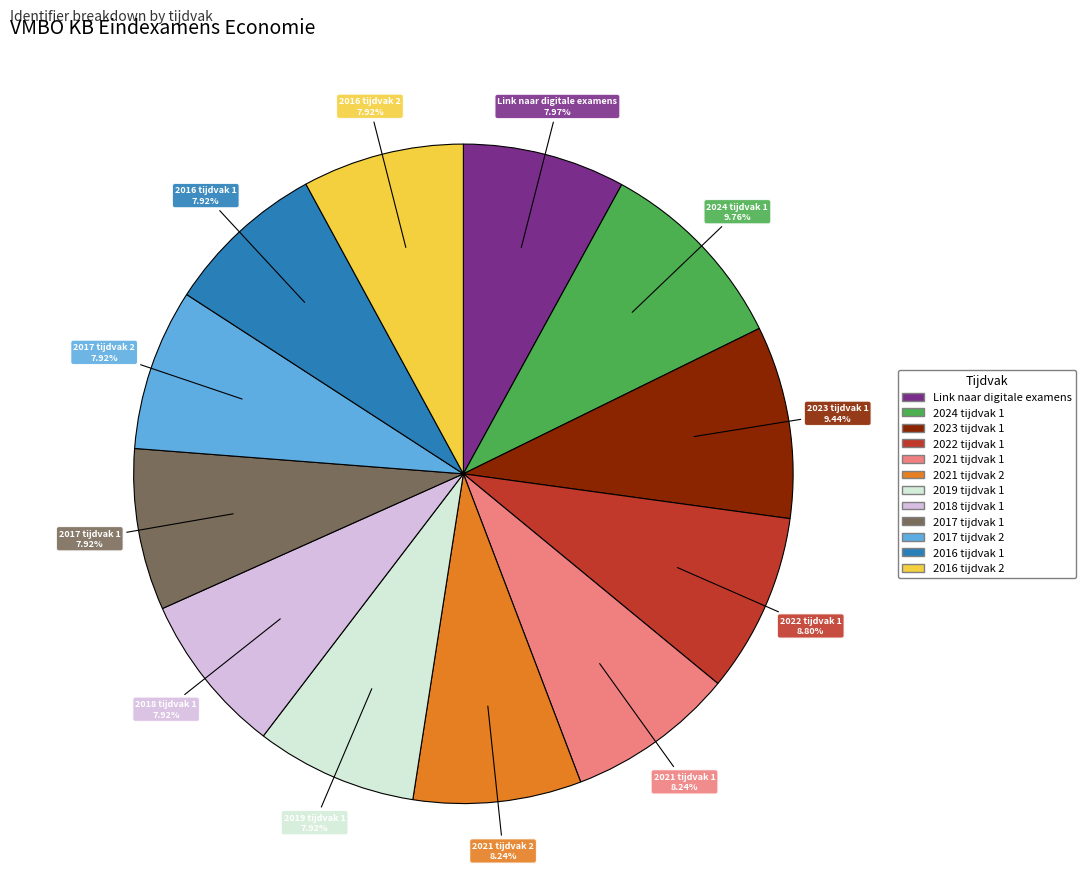

Does any single category account for the majority?

No